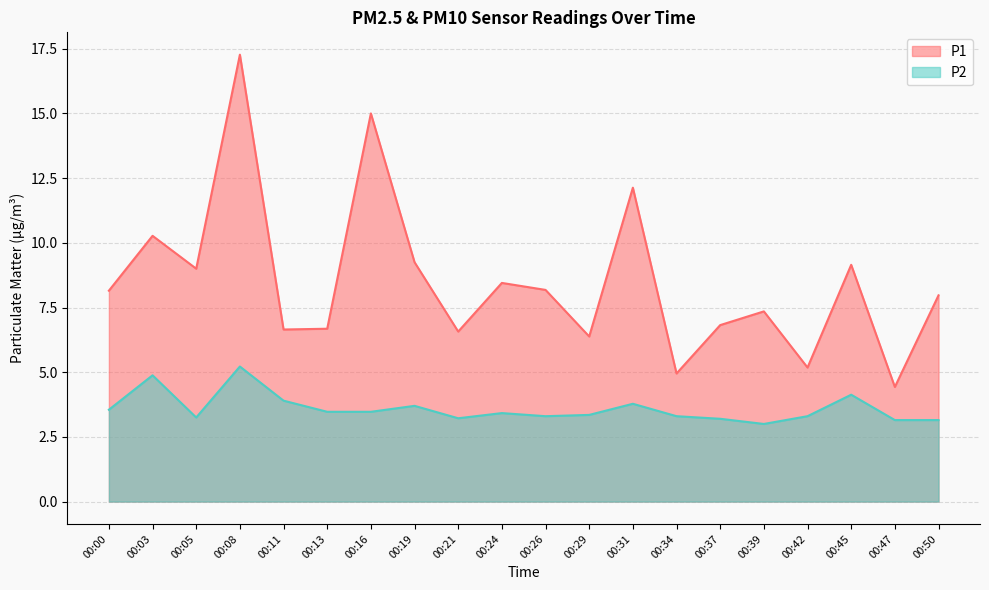

What is the approximate value of P2 at 00:24?

3.4